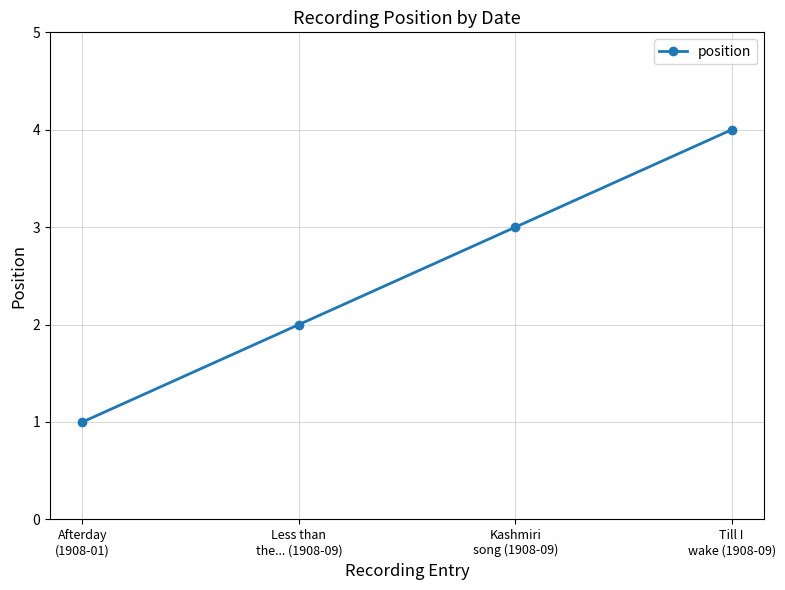

How many distinct data groups are displayed?

1